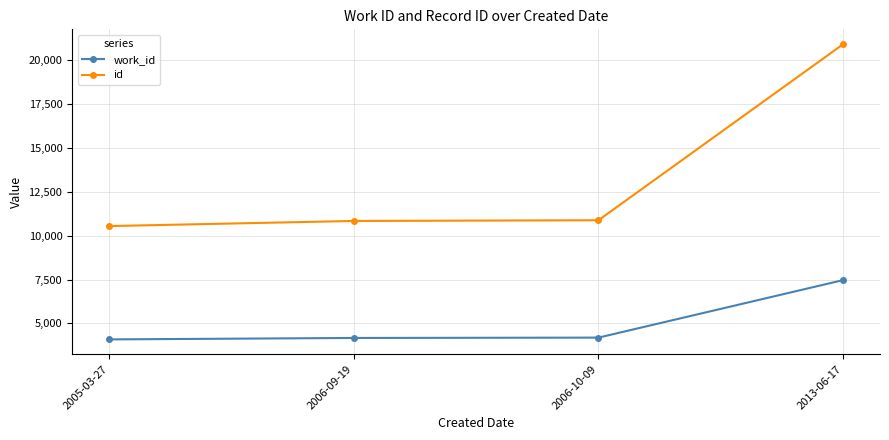

What is the total value across all series at 2005-03-27?

14635